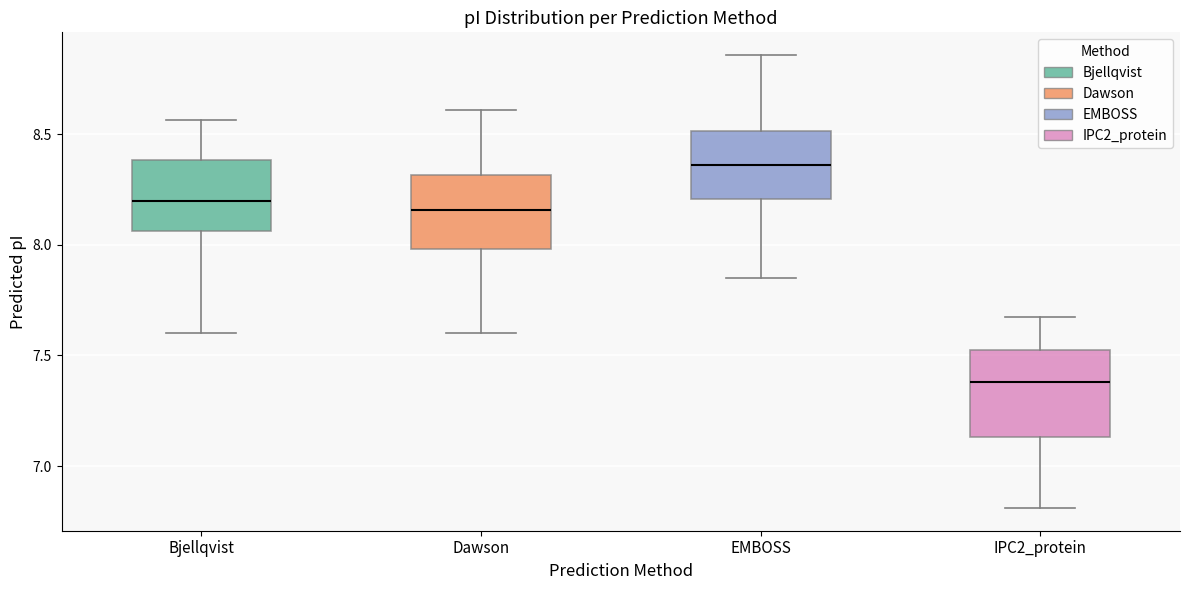

Where is the upper edge of the box for Bjellqvist on the y-axis? The values are not printed on the chart, so give them approximately, as read against the axis.

8.40